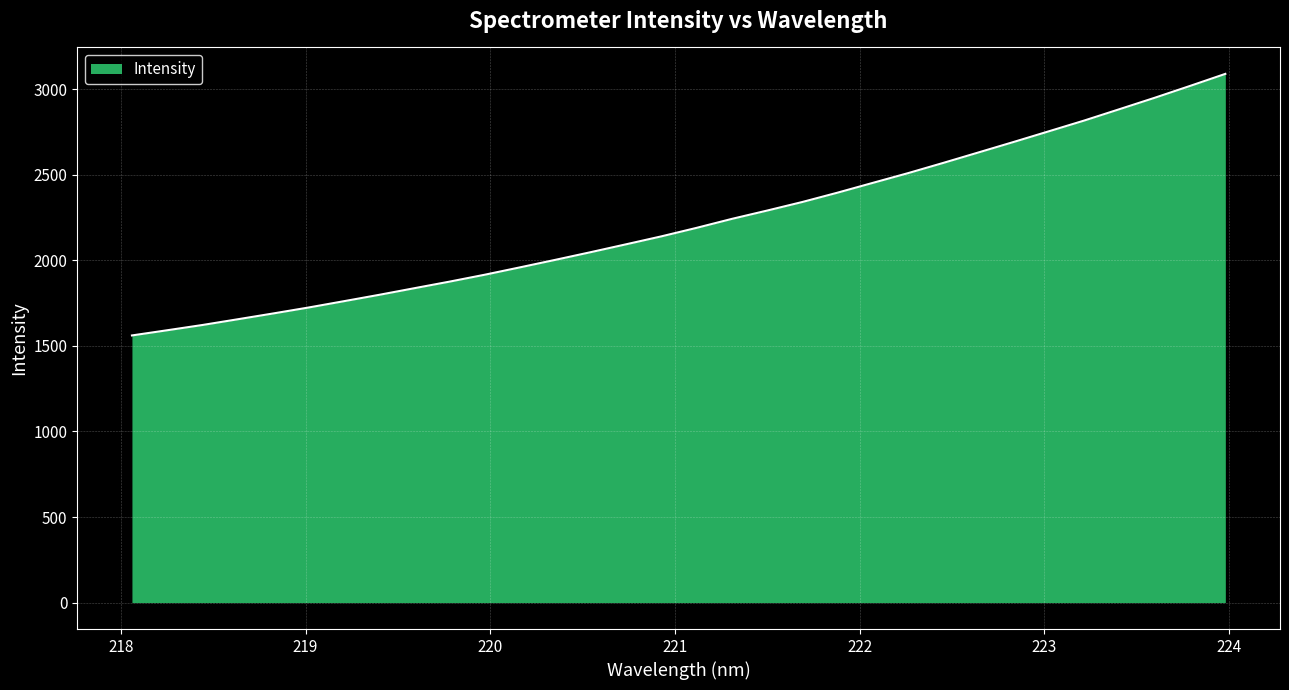

Reading left to right, what are all the values shown in this chart?

1561.0	1591.4	1622.2	1655.6	1689.5	1724.1	1761.0	1798.2	1837.0	1875.6	1916.0	1959.2	2003.0	2047.7	2093.6	2140.0	2189.7	2242.1	2290.7	2340.9	2395.5	2452.7	2509.6	2569.5	2630.7	2692.0	2754.5	2817.1	2883.4	2950.1	3019.1	3089.4